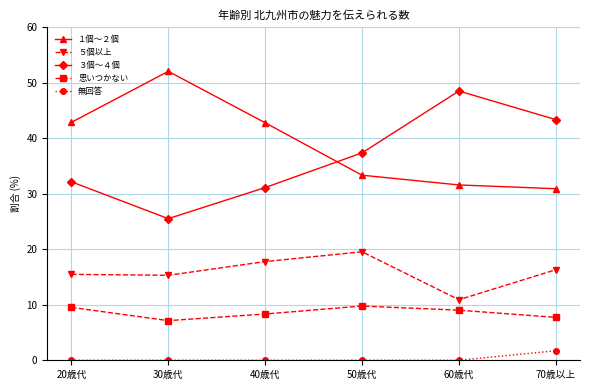

Rank the series at 40歳代 from highest to lowest value.

１個～２個, ３個～４個, ５個以上, 思いつかない, 無回答